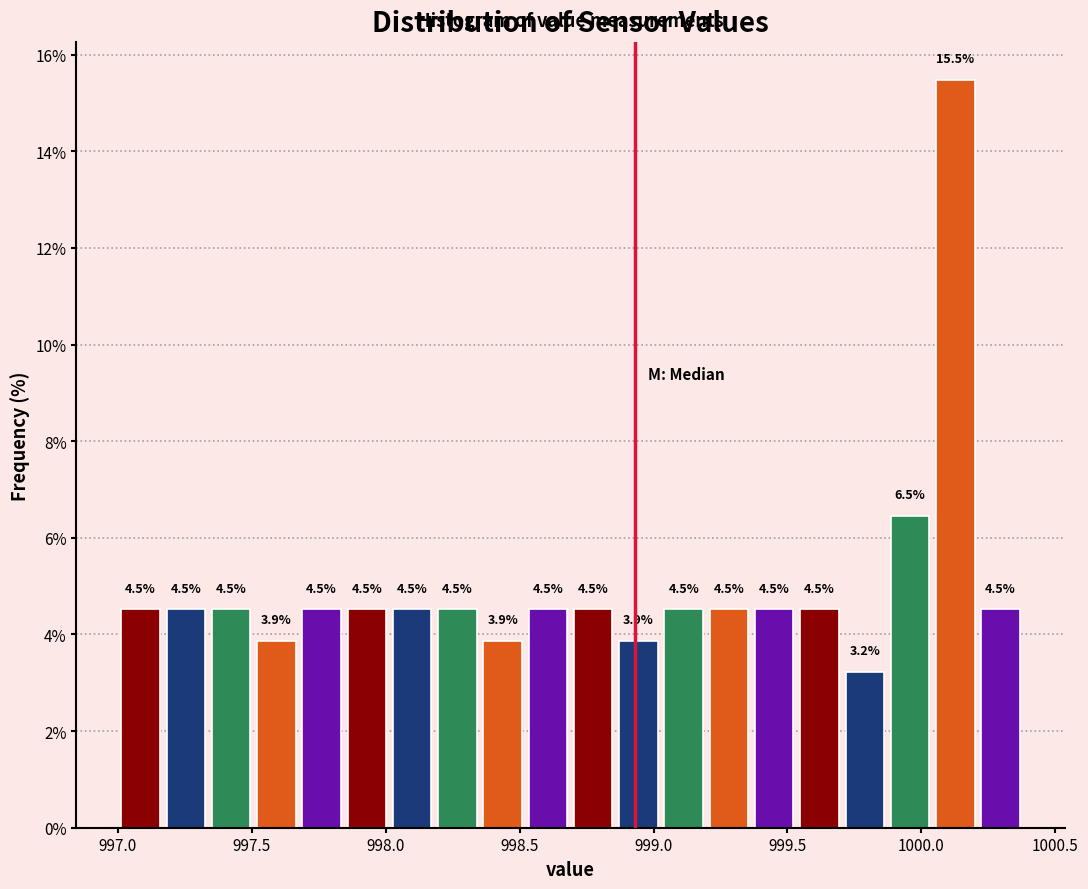

Around what value on the x-axis is the tallest bar? Give the approximate position of its centre, as read against the axis.

1000.15